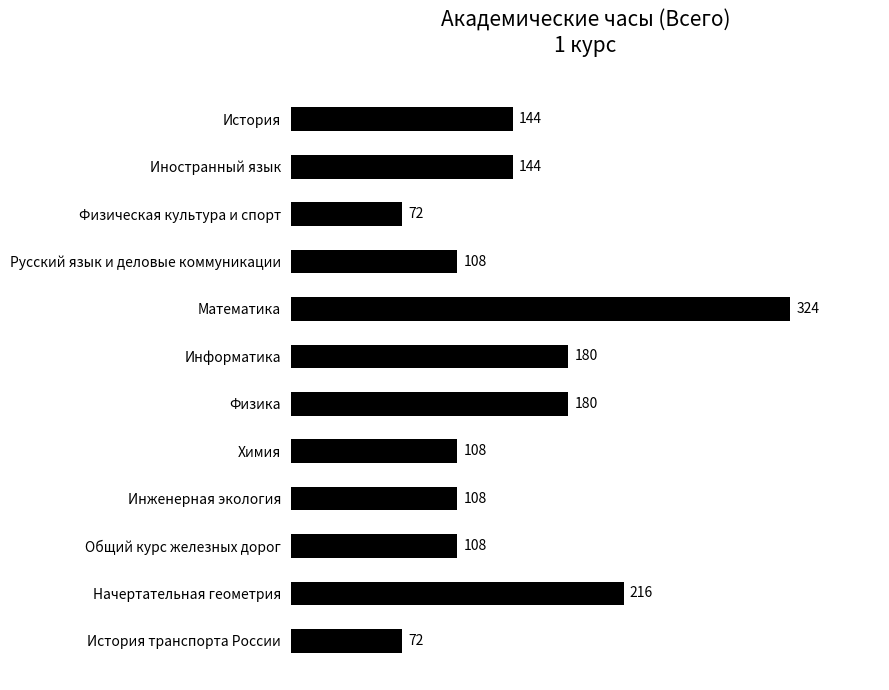

What position from the bottom is Русский язык и деловые коммуникации?

9